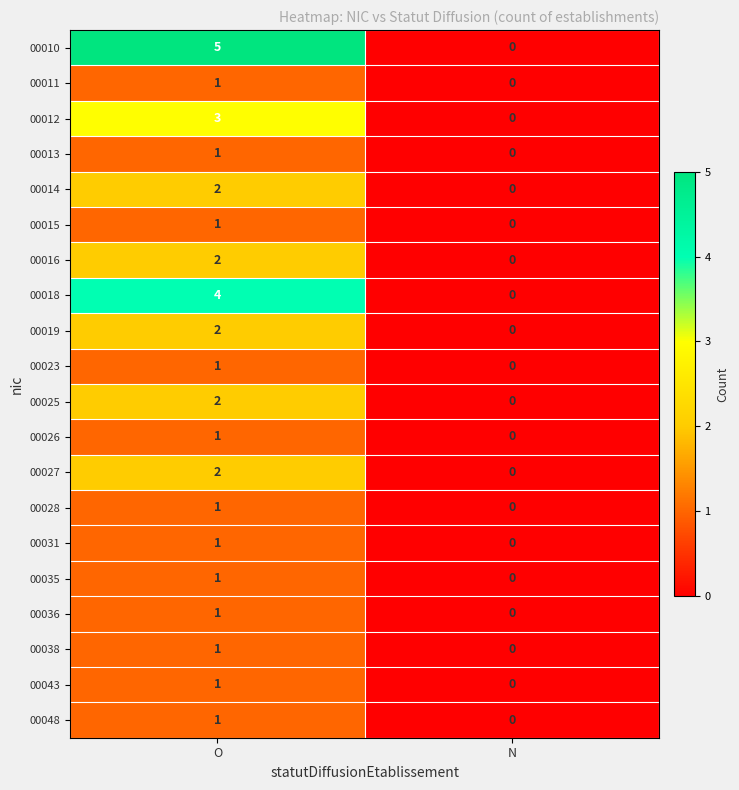

Rank the categories by 00028 value from highest to lowest.

O, N